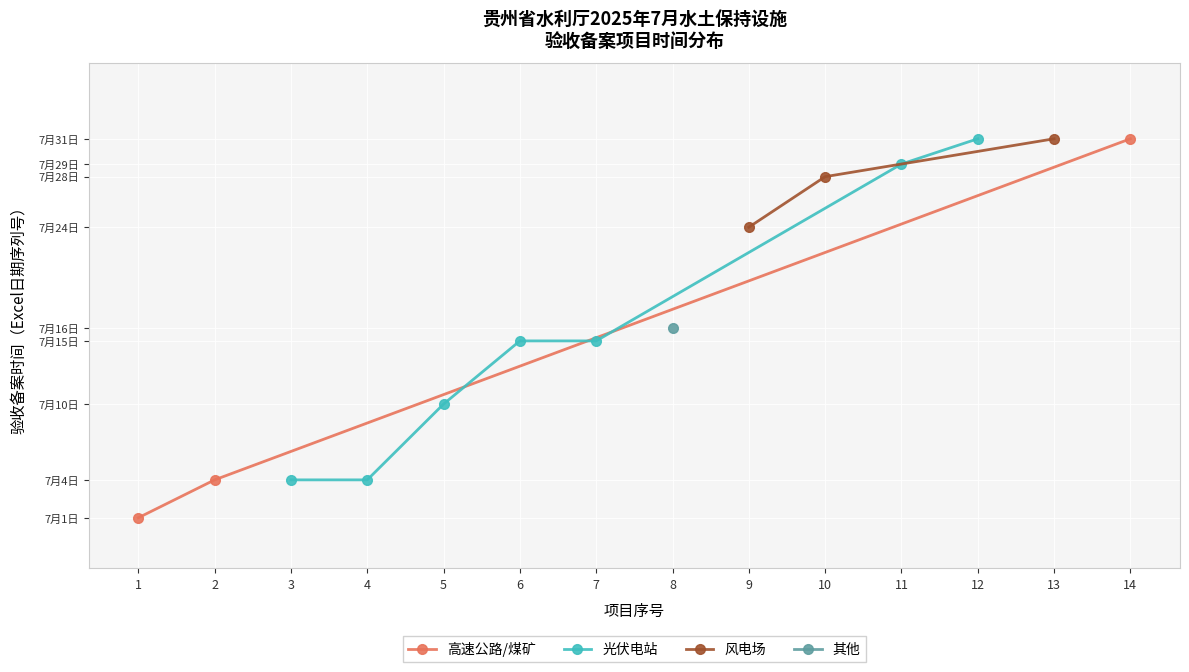

At which label is the value closest to 45854?

8